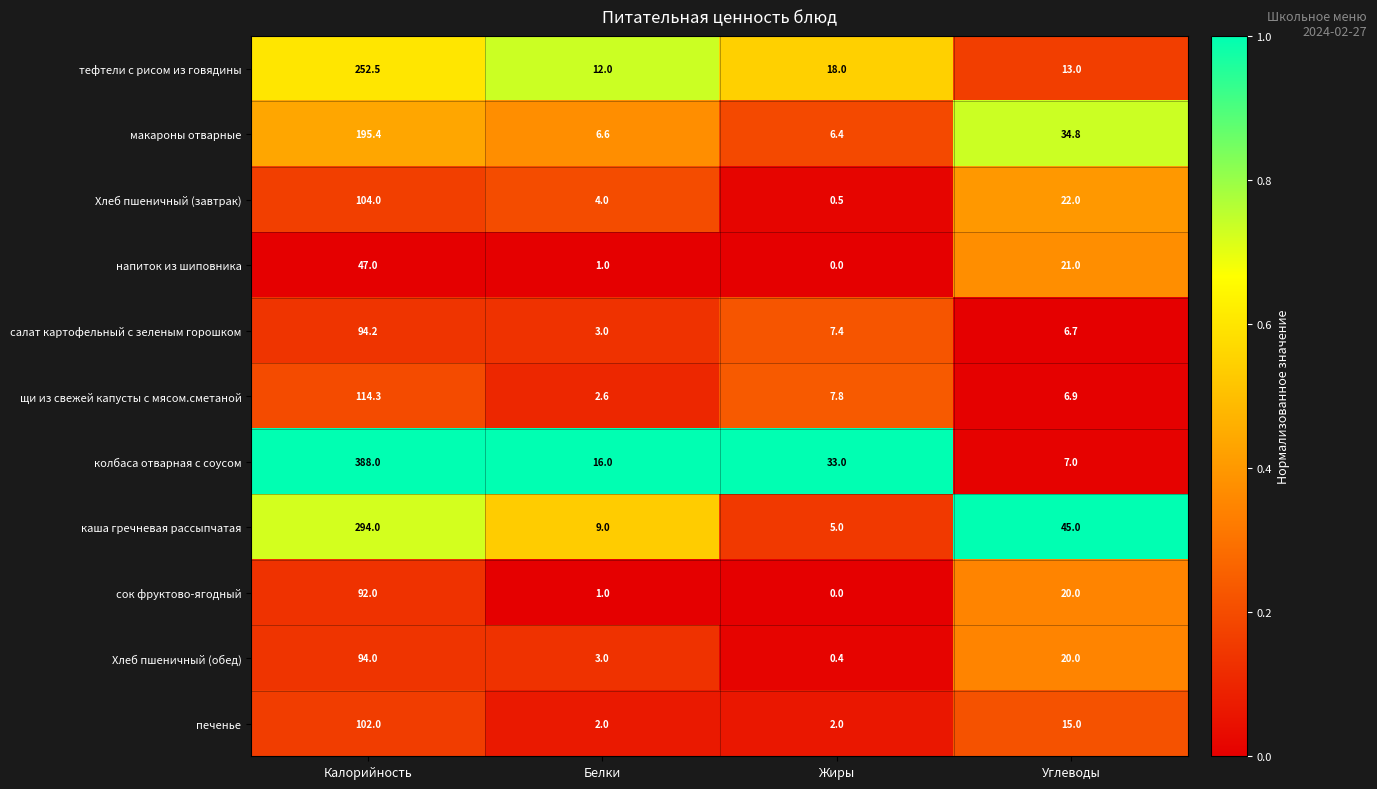

Which series has the largest range (max minus min)?

колбаса отварная с соусом